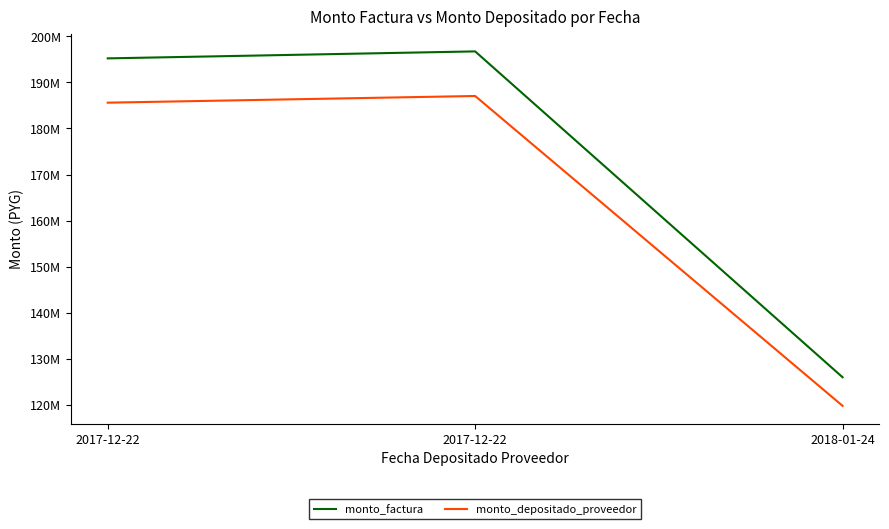

What are all the series names shown in the legend?

monto_factura, monto_depositado_proveedor